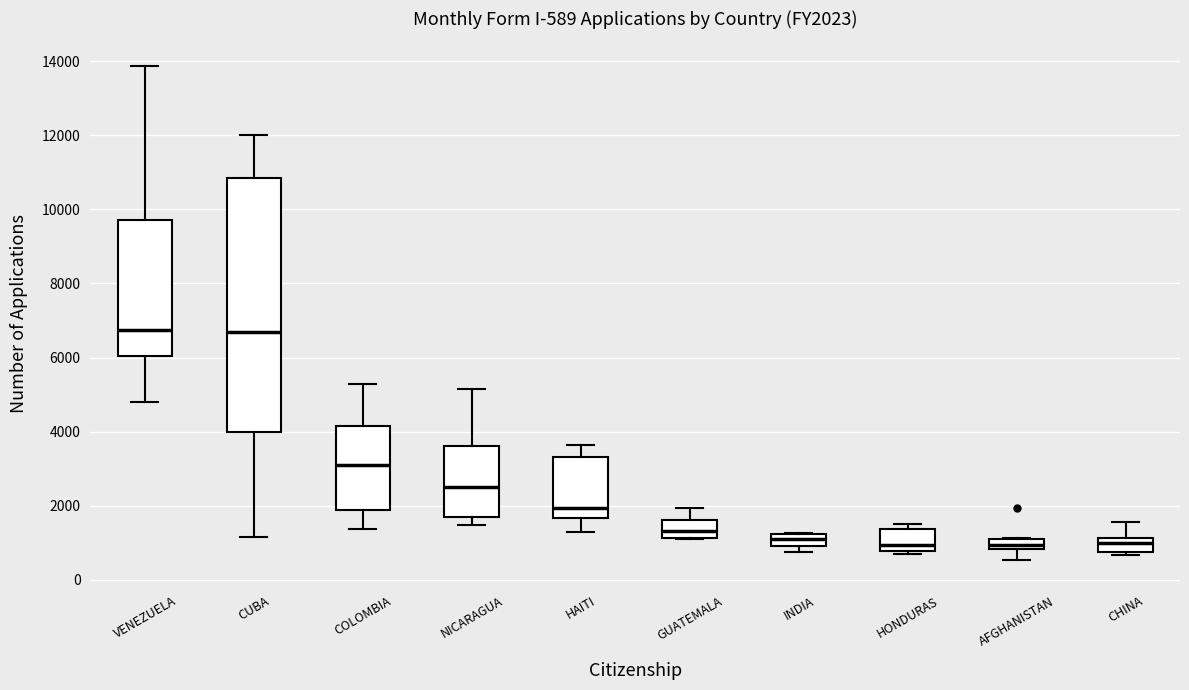

Which box is the tallest, from its lower edge to its upper edge?

CUBA